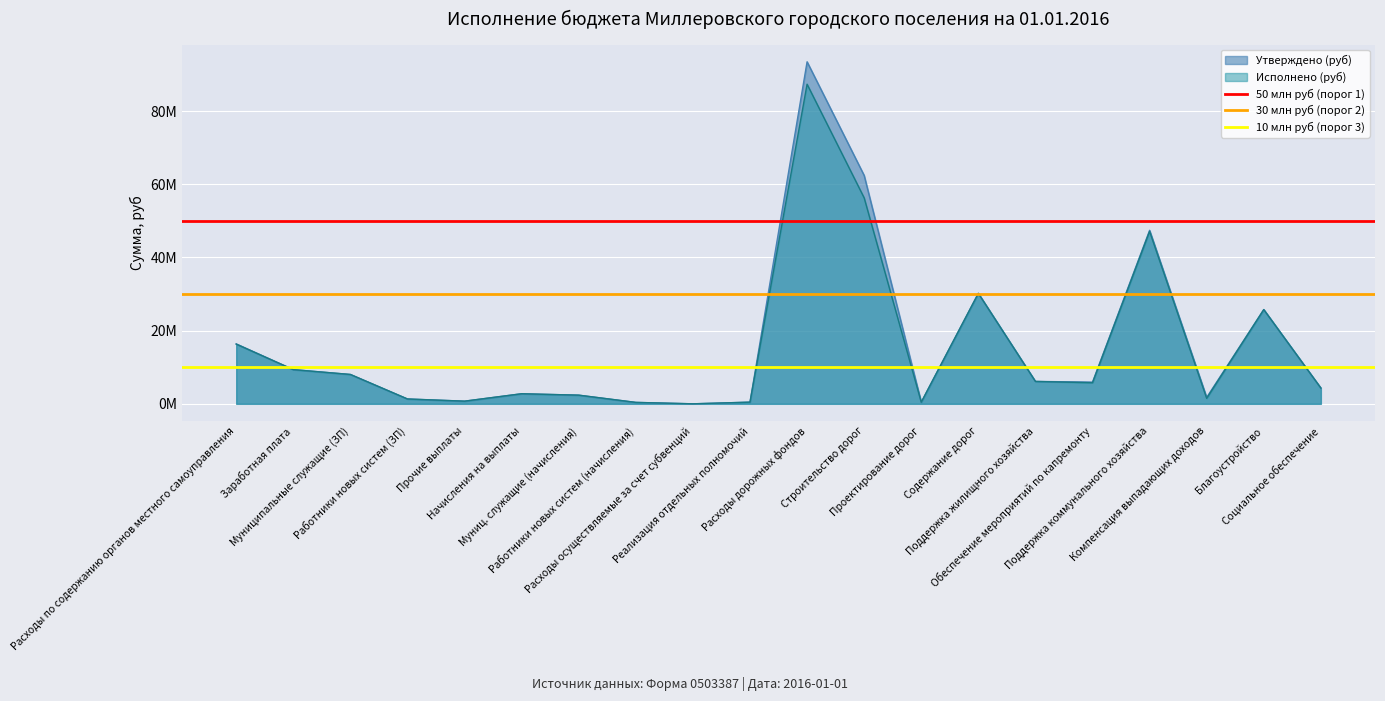

What position from the left is Расходы по содержанию органов местного самоуправления?

1